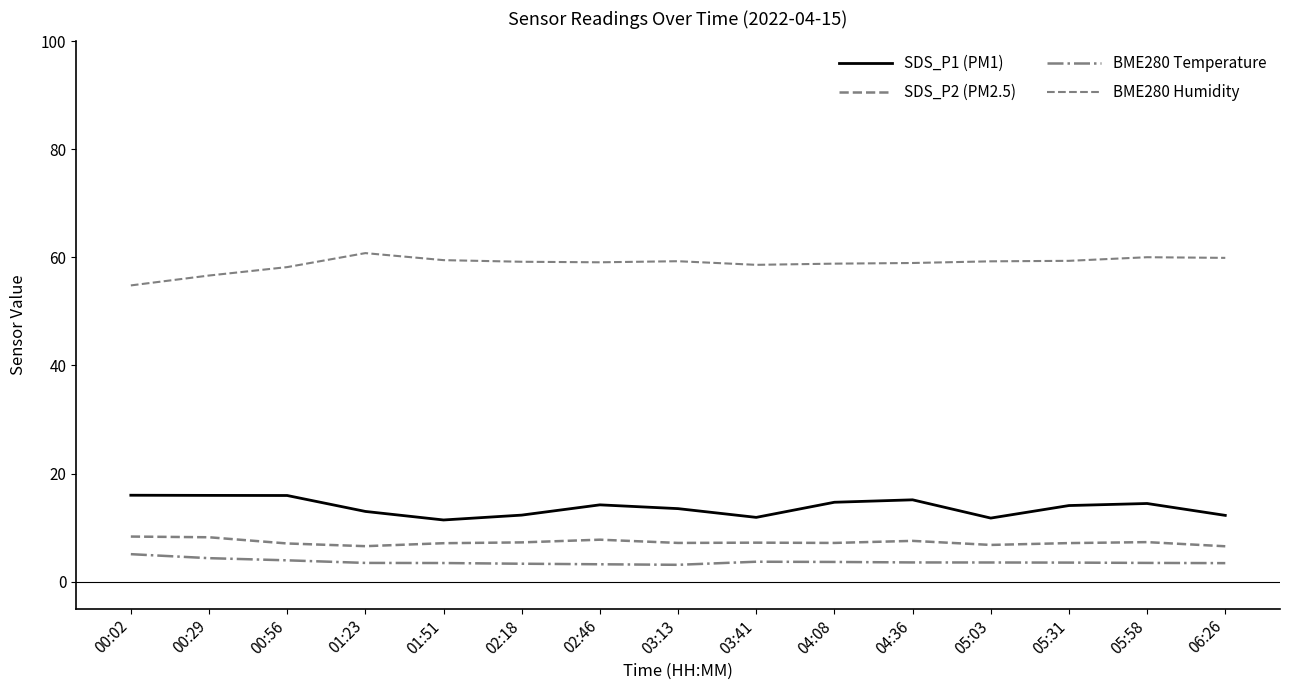

Is it true that SDS_P1 (PM1) equals 17.7 at 01:51?

False